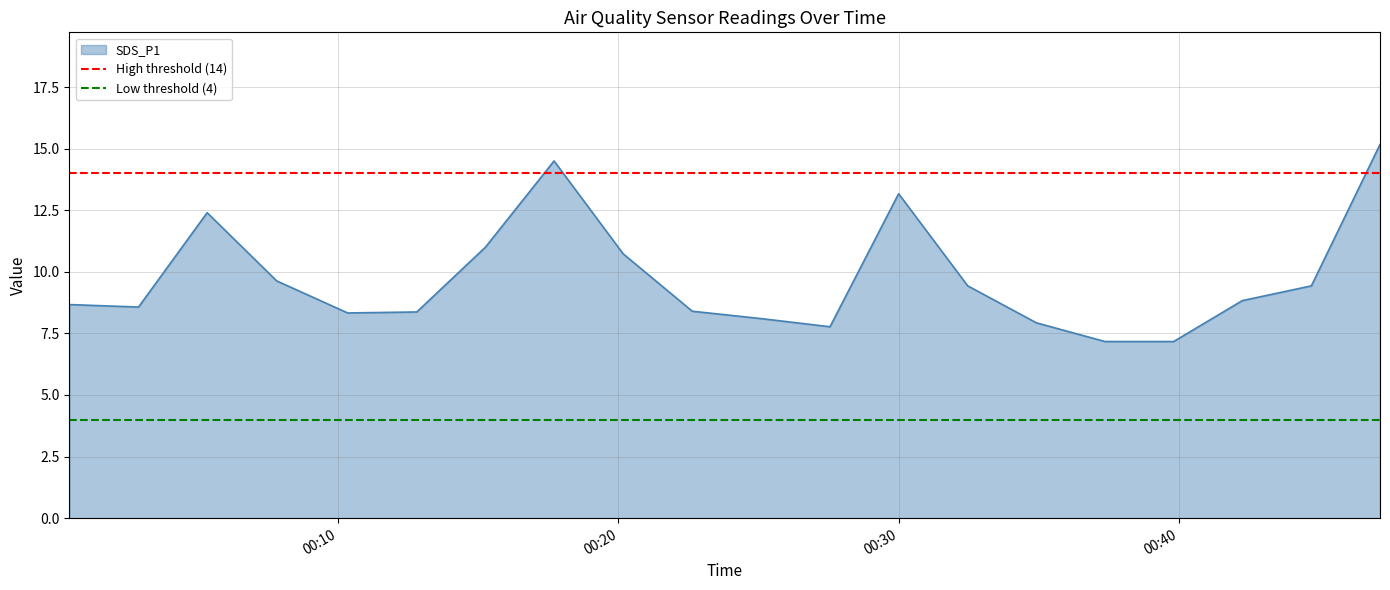

Which series has the largest total across all categories?

High threshold (14)